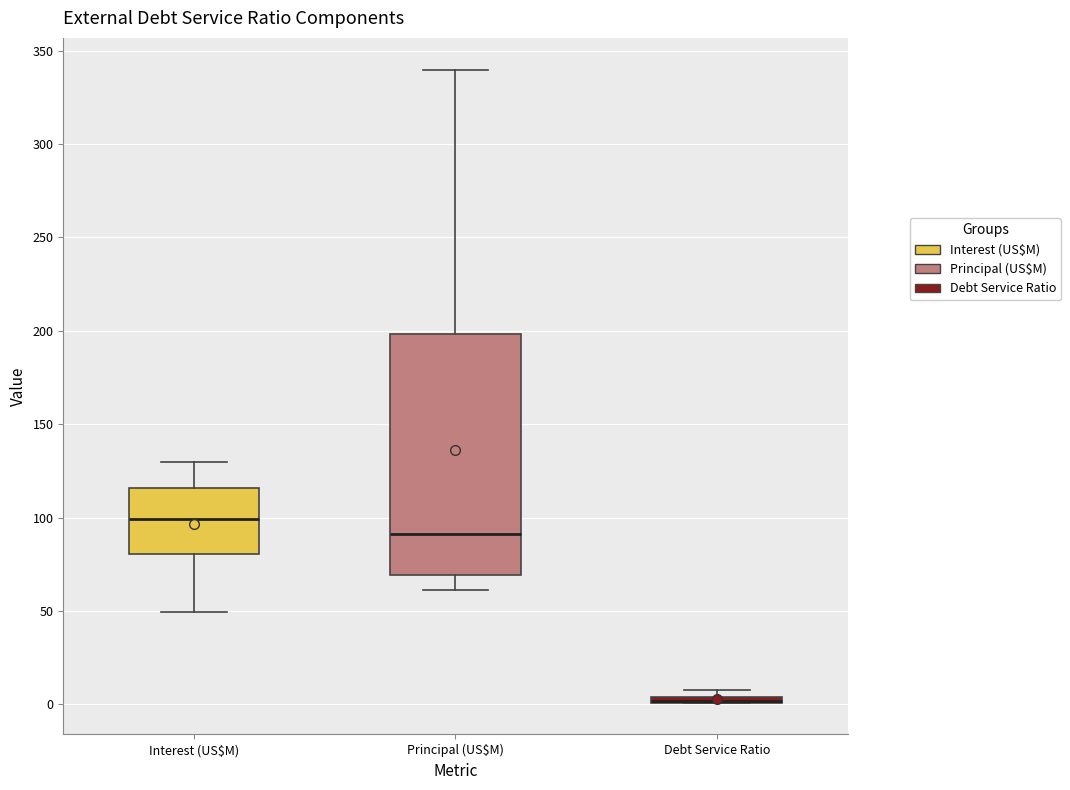

Comparing the boxes themselves (not the whiskers), which one is the tallest?

Principal (US$M)